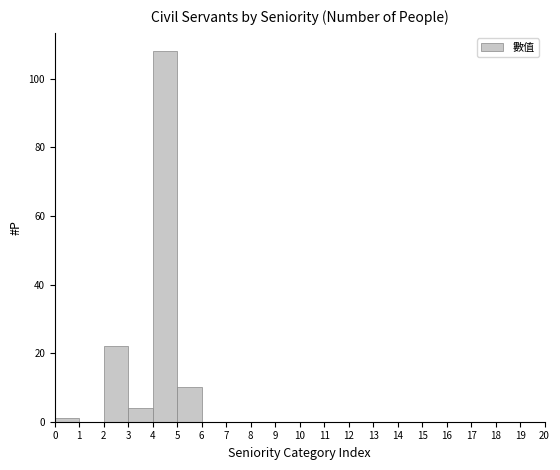

Which range on the x-axis has the tallest bar?

4 to 5